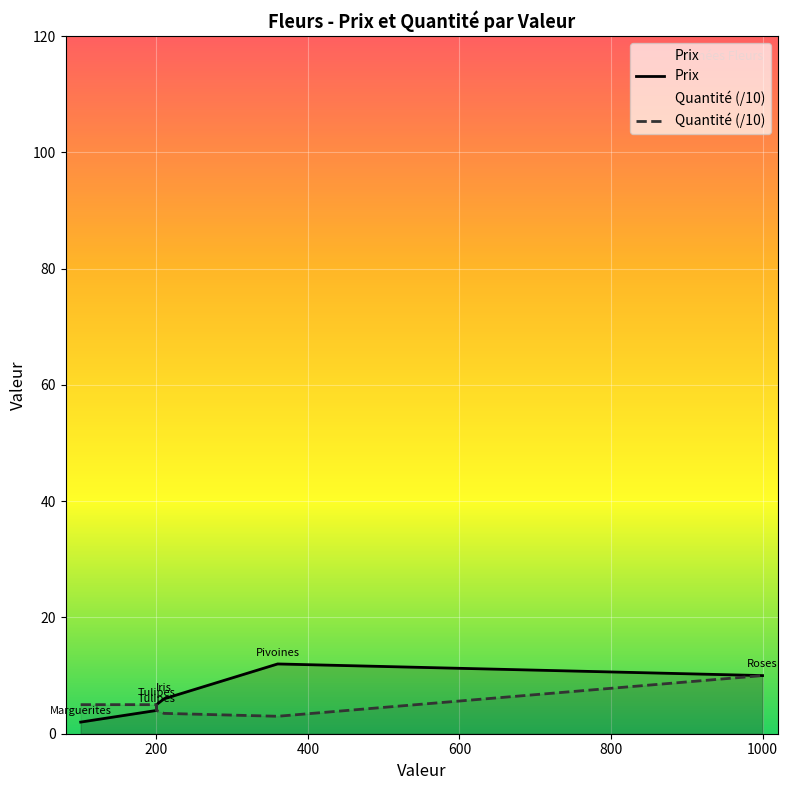

What is the sum of all Quantité (/10) values?

30.5